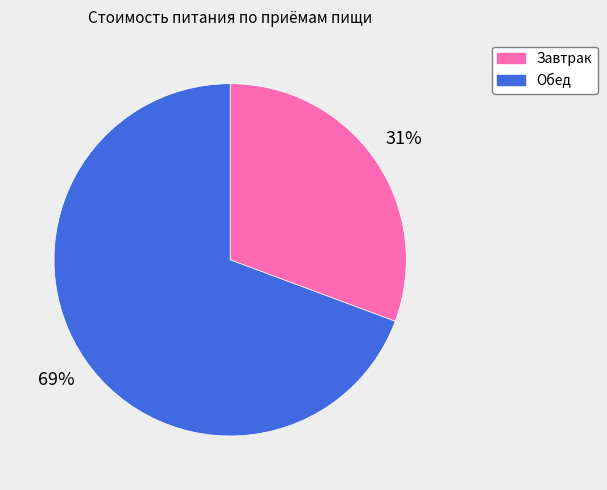

Do Обед and Завтрак together represent more than half of the pie?

Yes